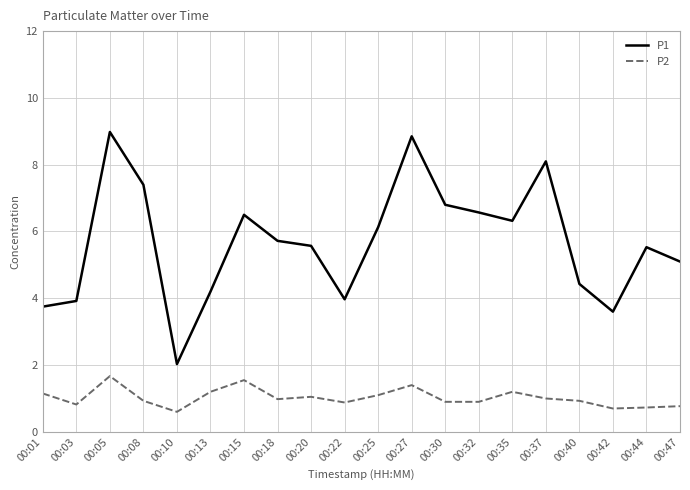

The P1 series shows 3.9 at 00:03. True or false?

True